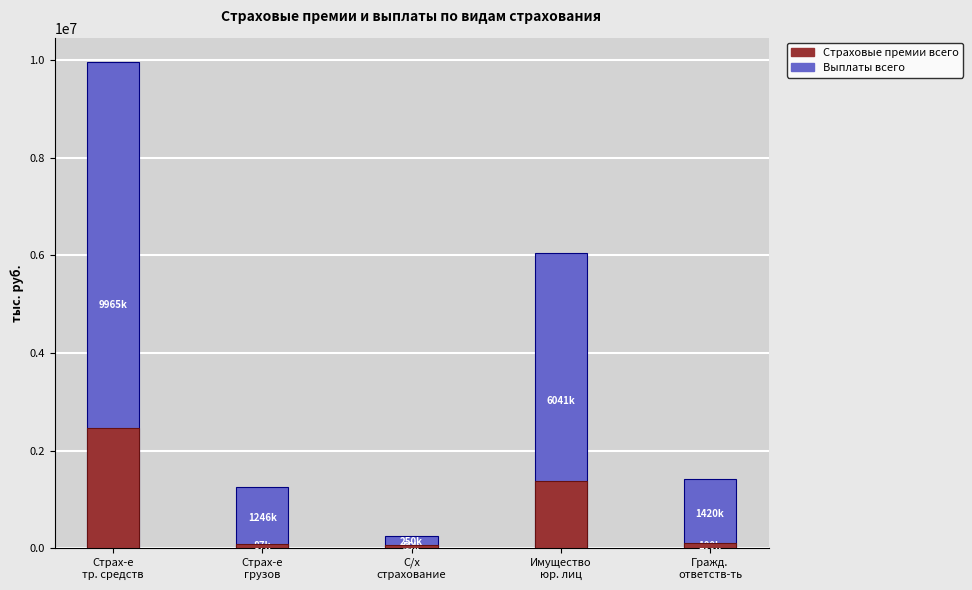

Reading left to right, transcribe all the data shown in this chart.

Выплаты всего: Страх-е
тр. средств=9964617.8	Страх-е
грузов=1245820.1	С/х
страхование=249984.5	Имущество
юр. лиц=6041372.3	Гражд.
ответств-ть=1419662.4
Страховые премии всего: Страх-е
тр. средств=2454058.1	Страх-е
грузов=87383.6	С/х
страхование=54908.3	Имущество
юр. лиц=1383714.8	Гражд.
ответств-ть=100005.6